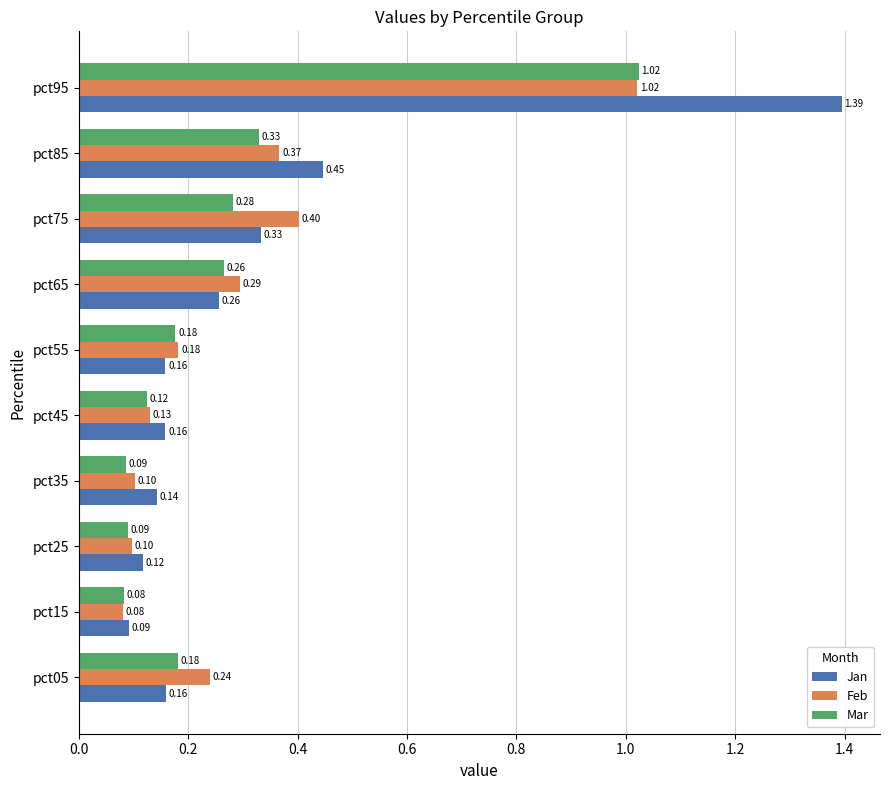

What is the difference between the second highest and minimum values in the Jan series?

0.4